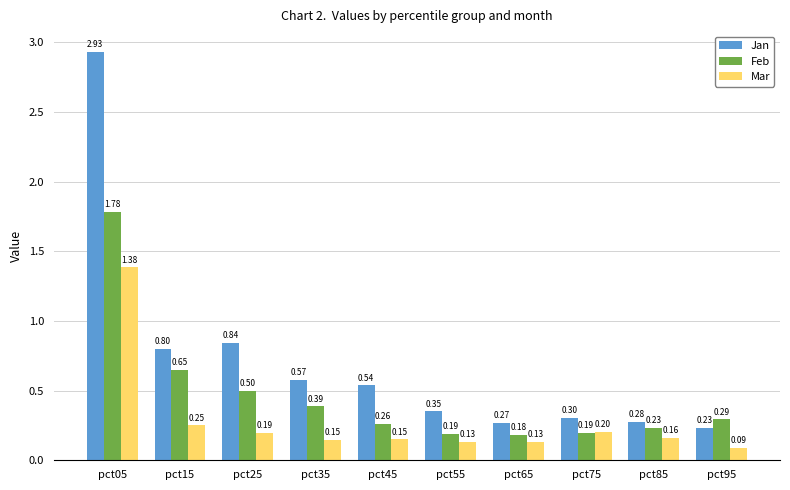

Rank the series at pct35 from highest to lowest value.

Jan, Feb, Mar